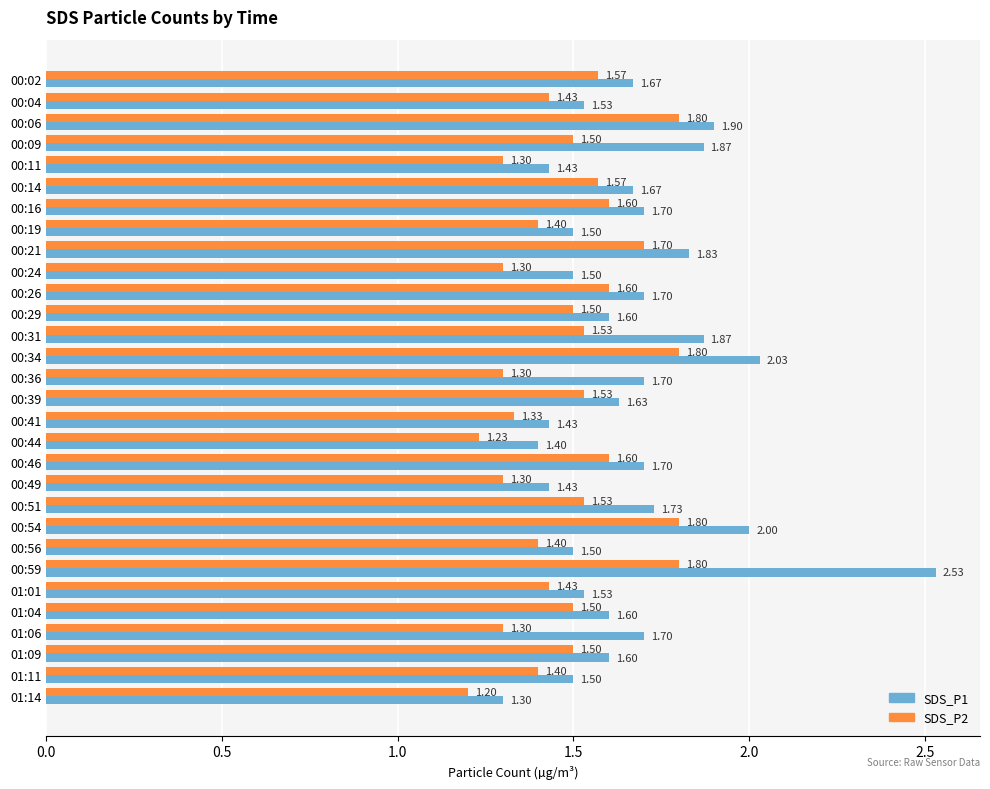

At which category is the sum across all series the highest?

00:59